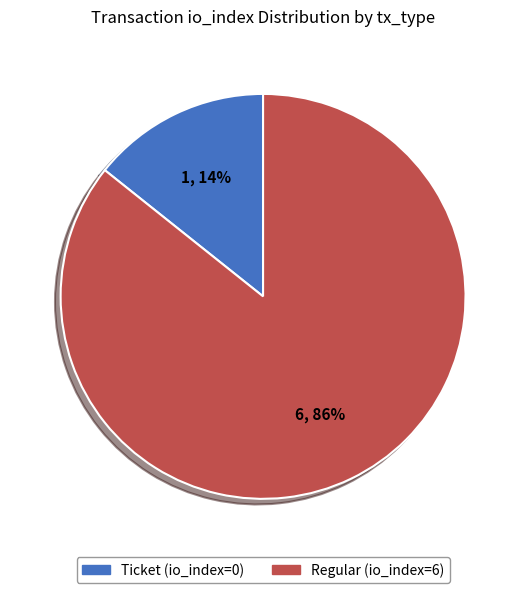

To the nearest percent, what portion does Regular (io_index=6) represent?

86%